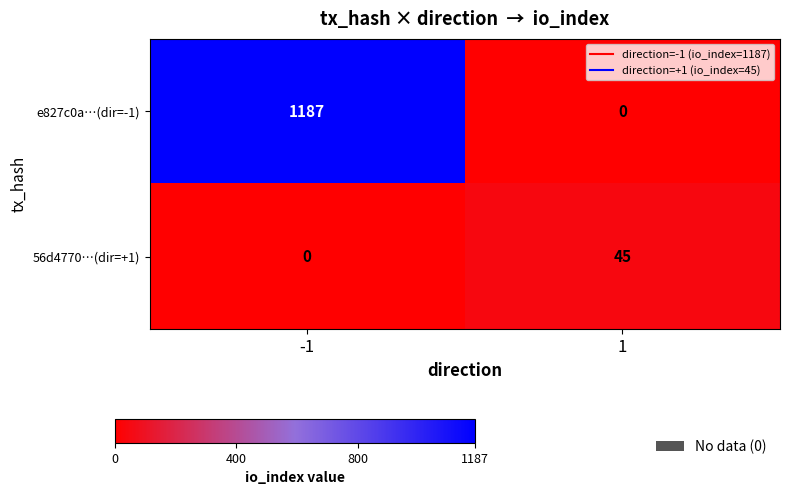

Reading left to right, extract all data points from this chart.

e827c0a…(dir=-1): -1=1187	1=0
56d4770…(dir=+1): -1=0	1=45